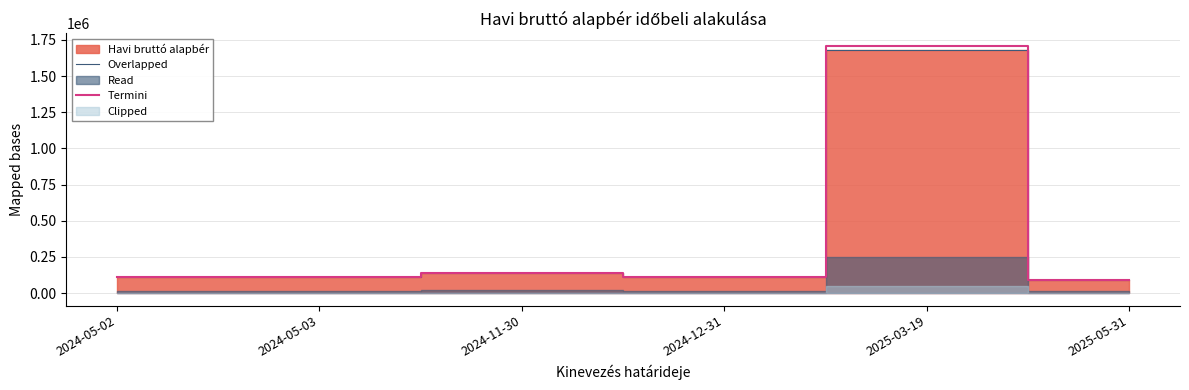

Between 2024-05-03 and 2024-12-31, which series saw the biggest shift?

Overlapped